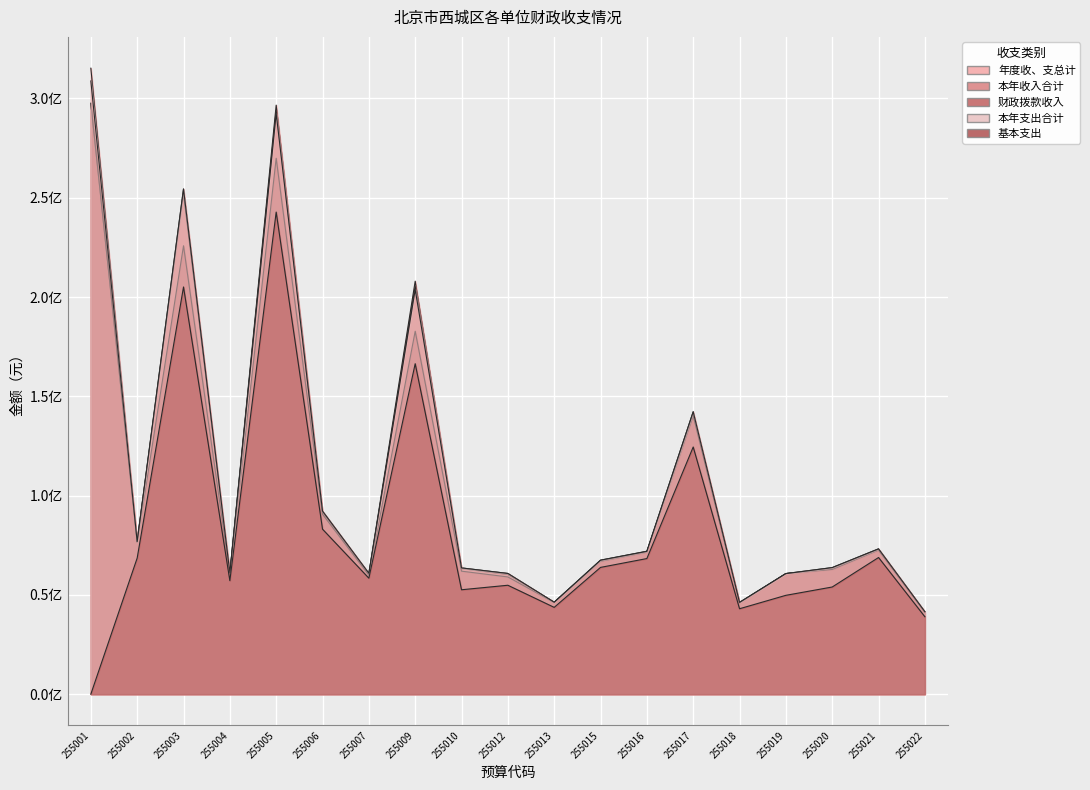

At how many categories does at least one series exceed 276749376?

2